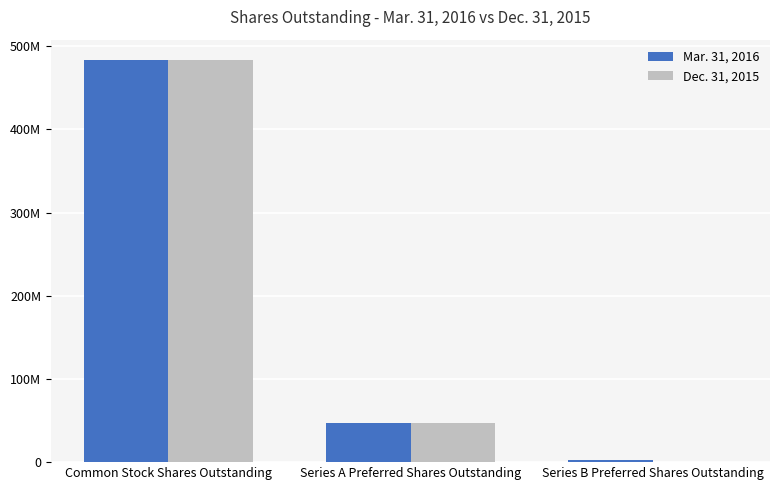

Between Series A Preferred Shares Outstanding and Series B Preferred Shares Outstanding, which series saw the biggest shift?

Dec. 31, 2015